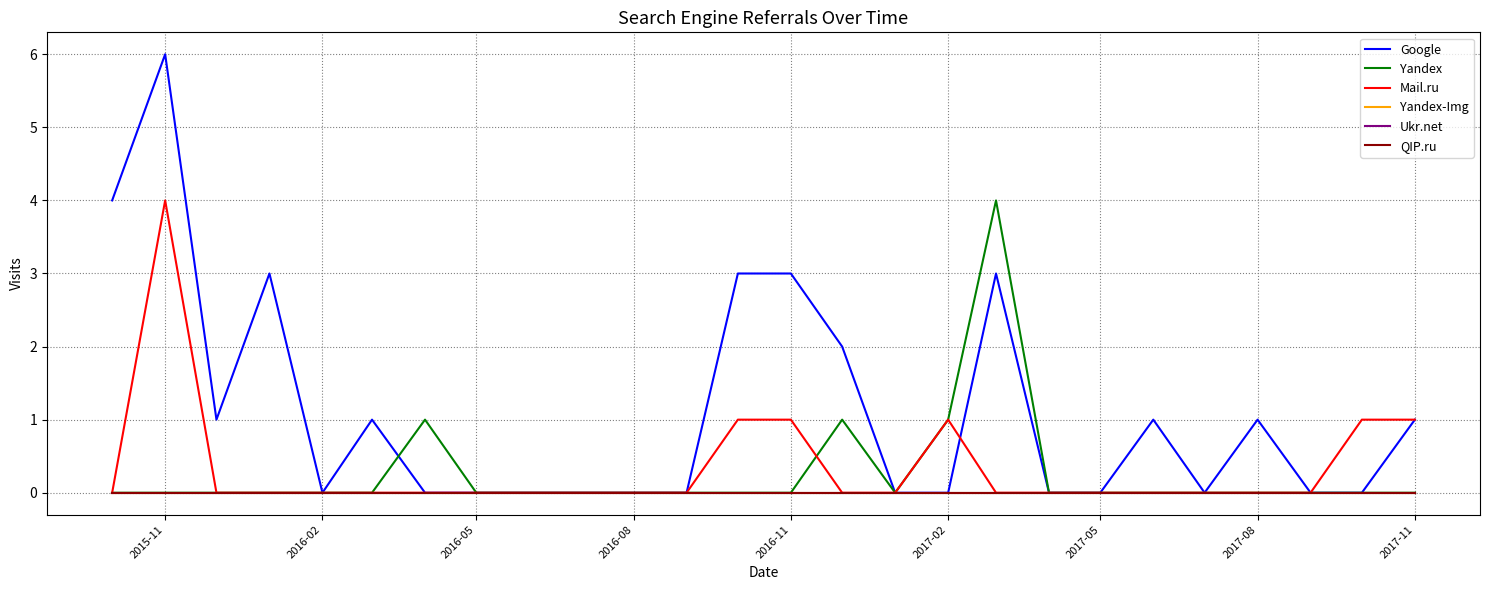

Which series has the largest total across all categories?

Google